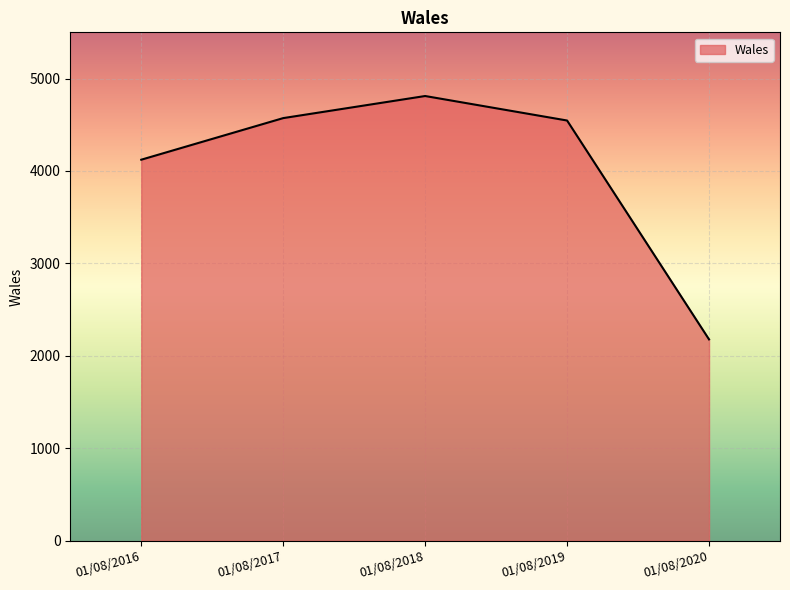

What is the difference between the maximum and minimum values?

2633